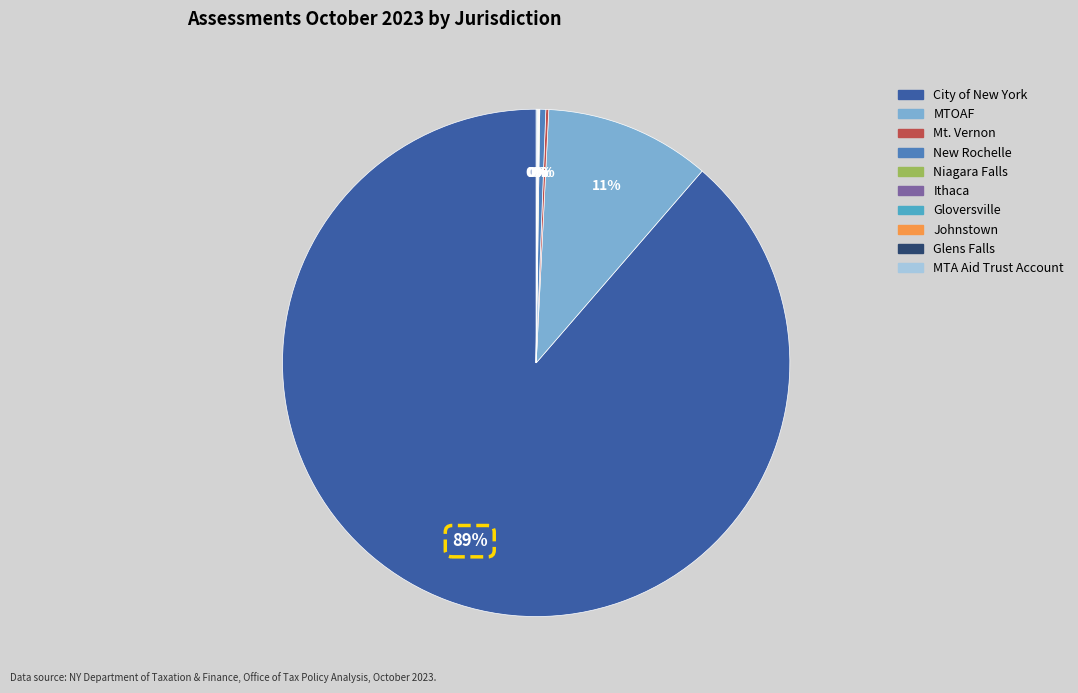

To the nearest percent, what portion does City of New York represent?

89%